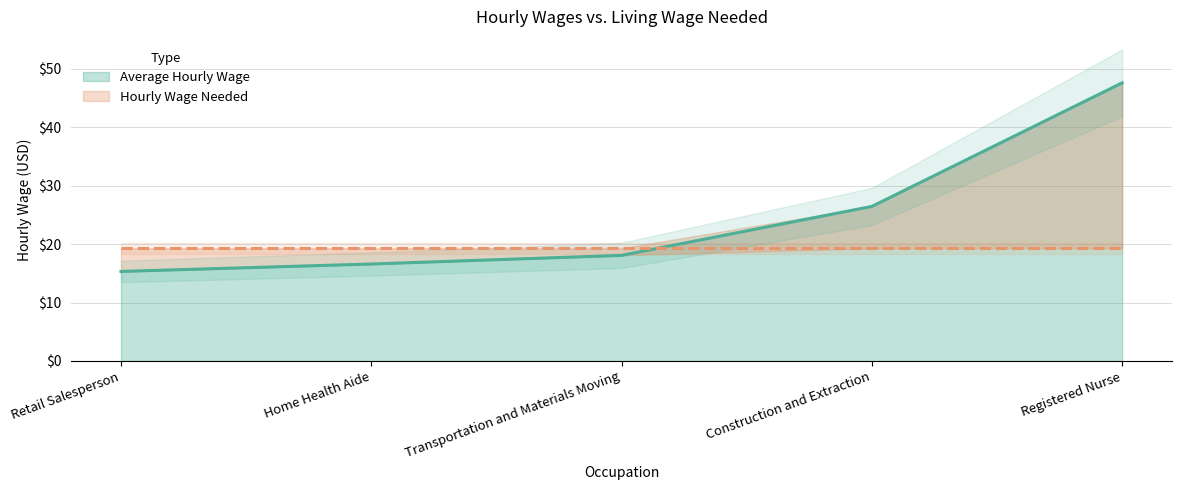

What is the value of the 4th point from the left?

26.4